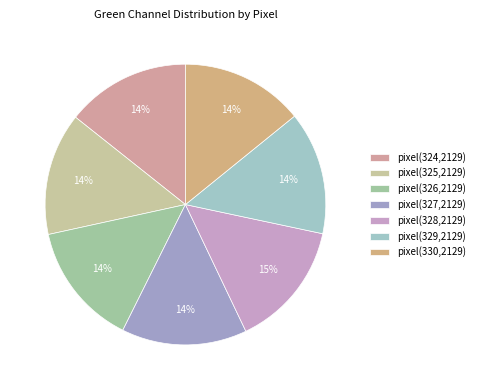

Rank the categories by value from lowest to highest.

2129_325, 2129_330, 2129_329, 2129_326, 2129_324, 2129_327, 2129_328